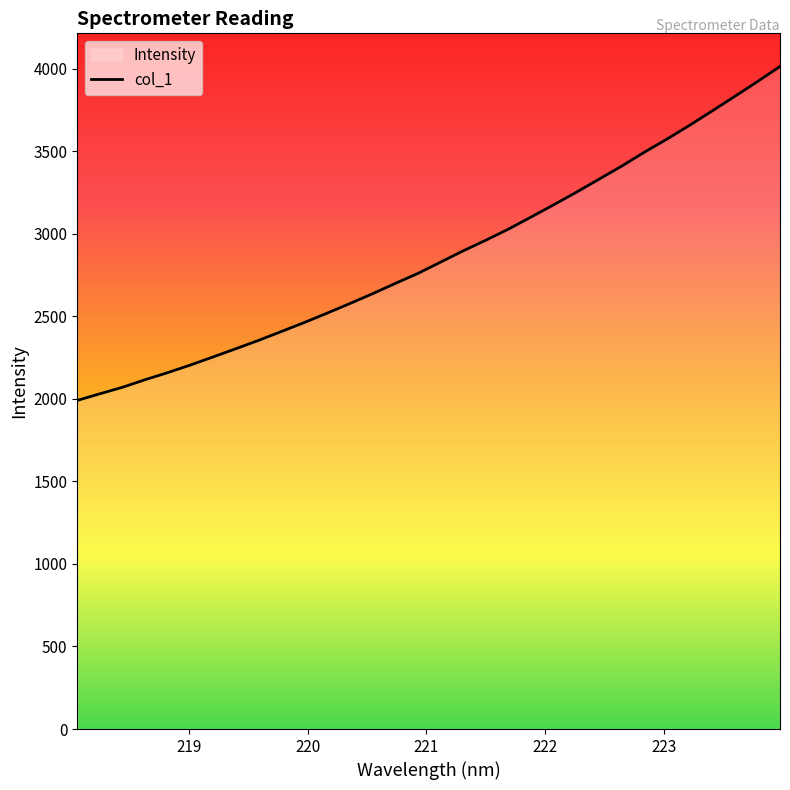

True or false: the data has more than 0 interior local peaks.

False